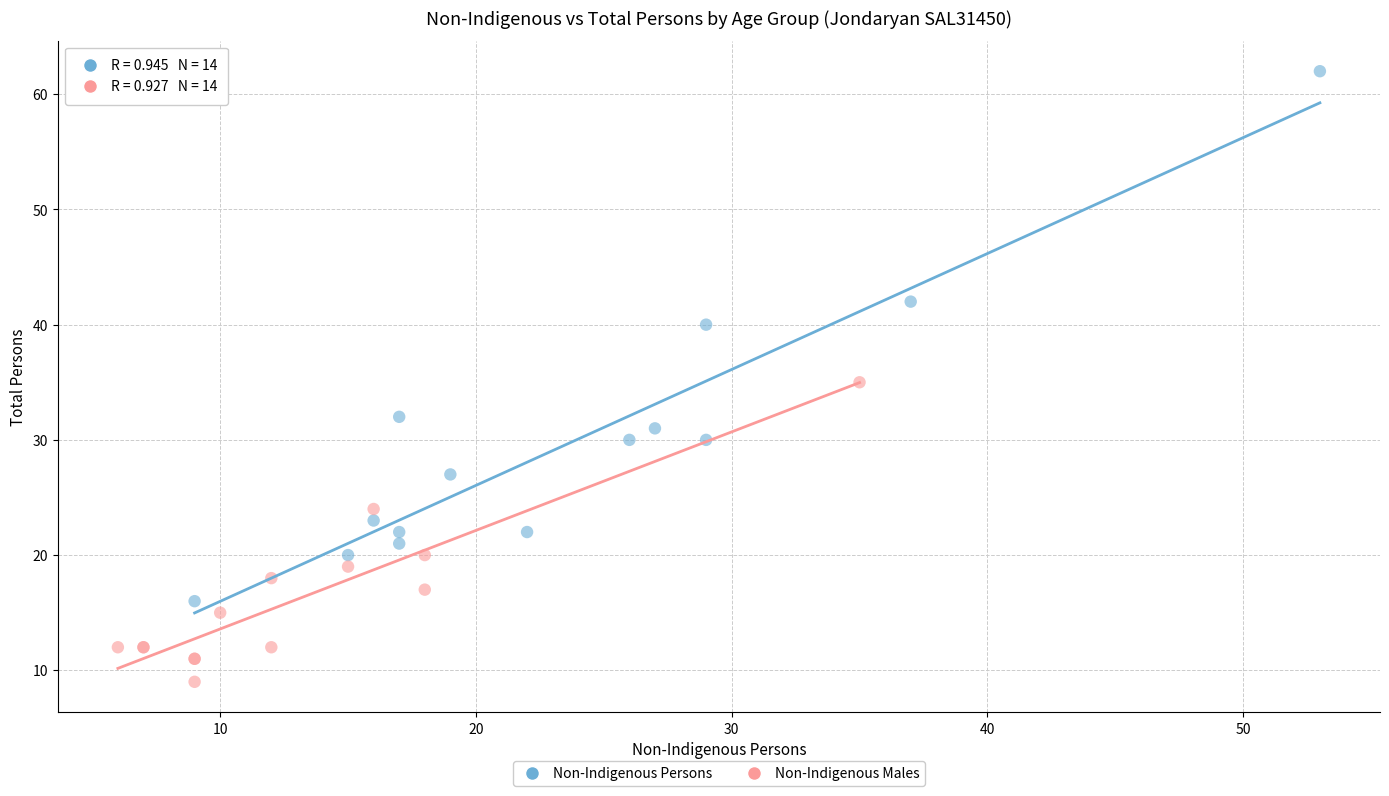

Which series contains the highest Y value?

Non-Indigenous Persons